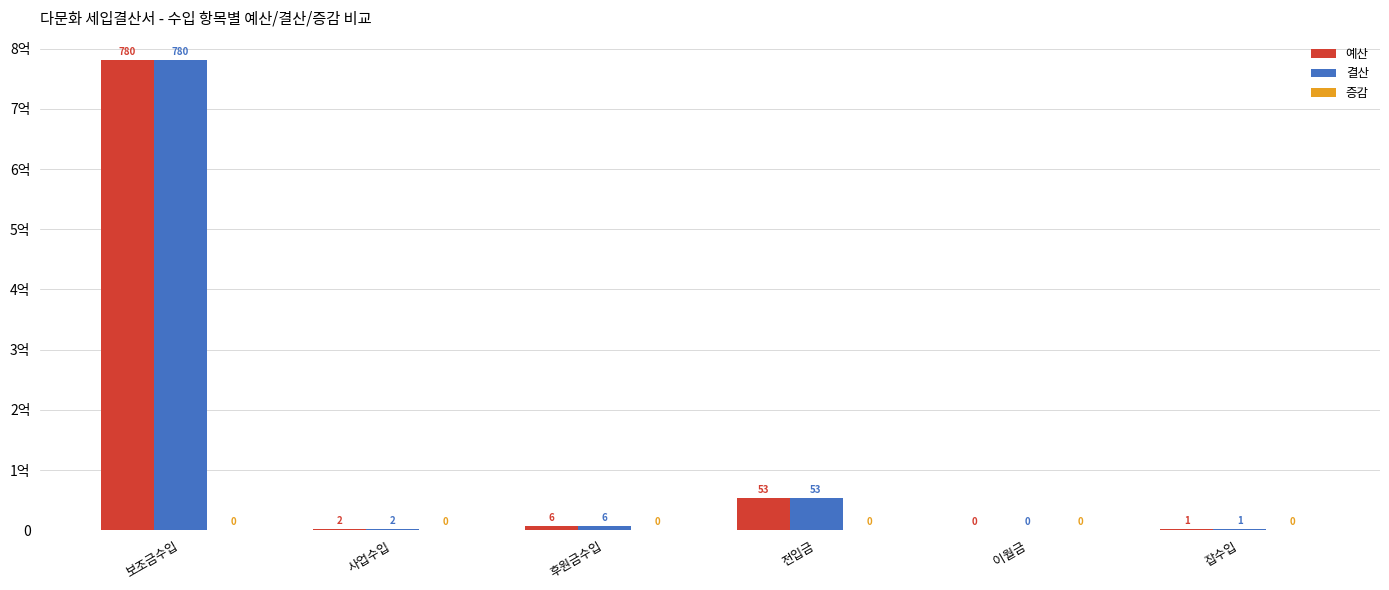

Does the chart contain stacked bars?

No